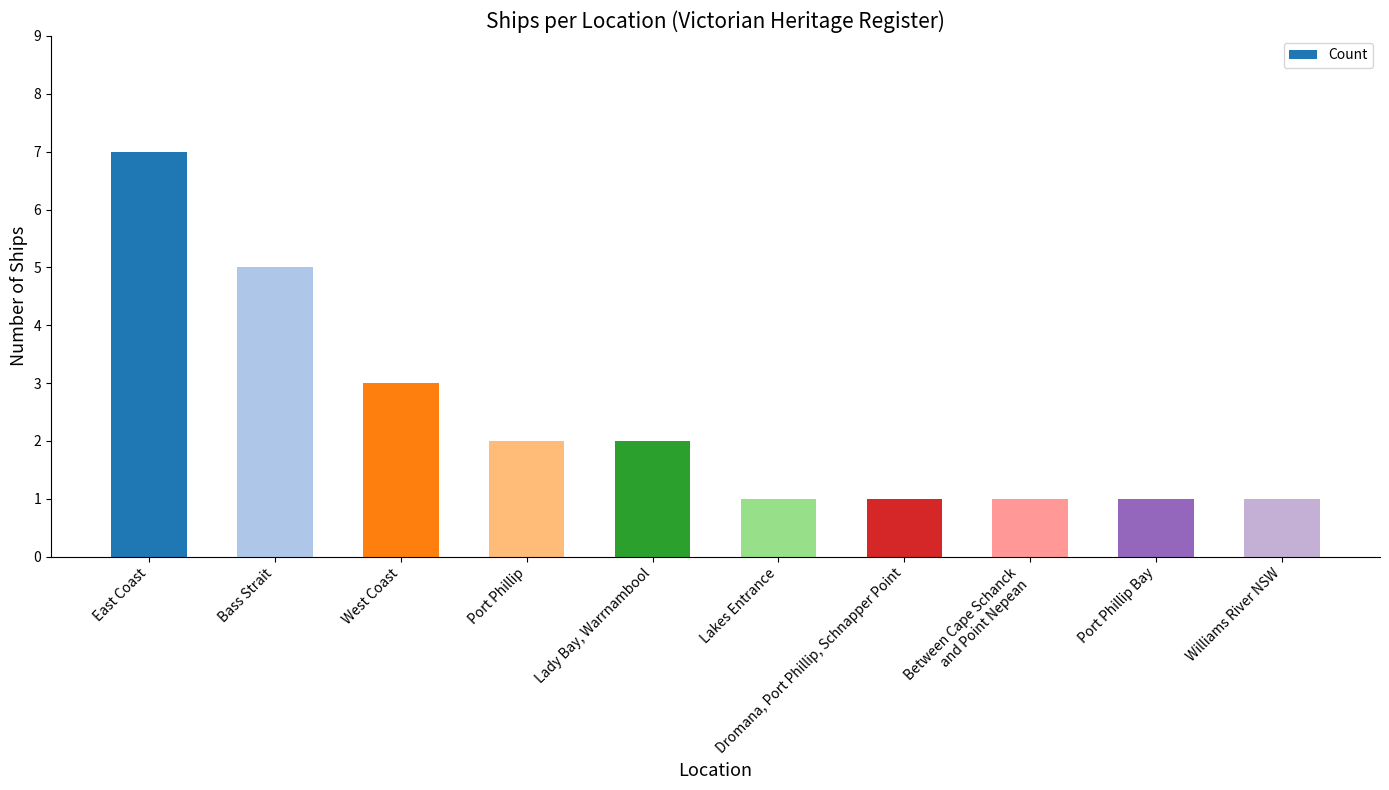

Which label corresponds to the largest value in the chart?

East Coast